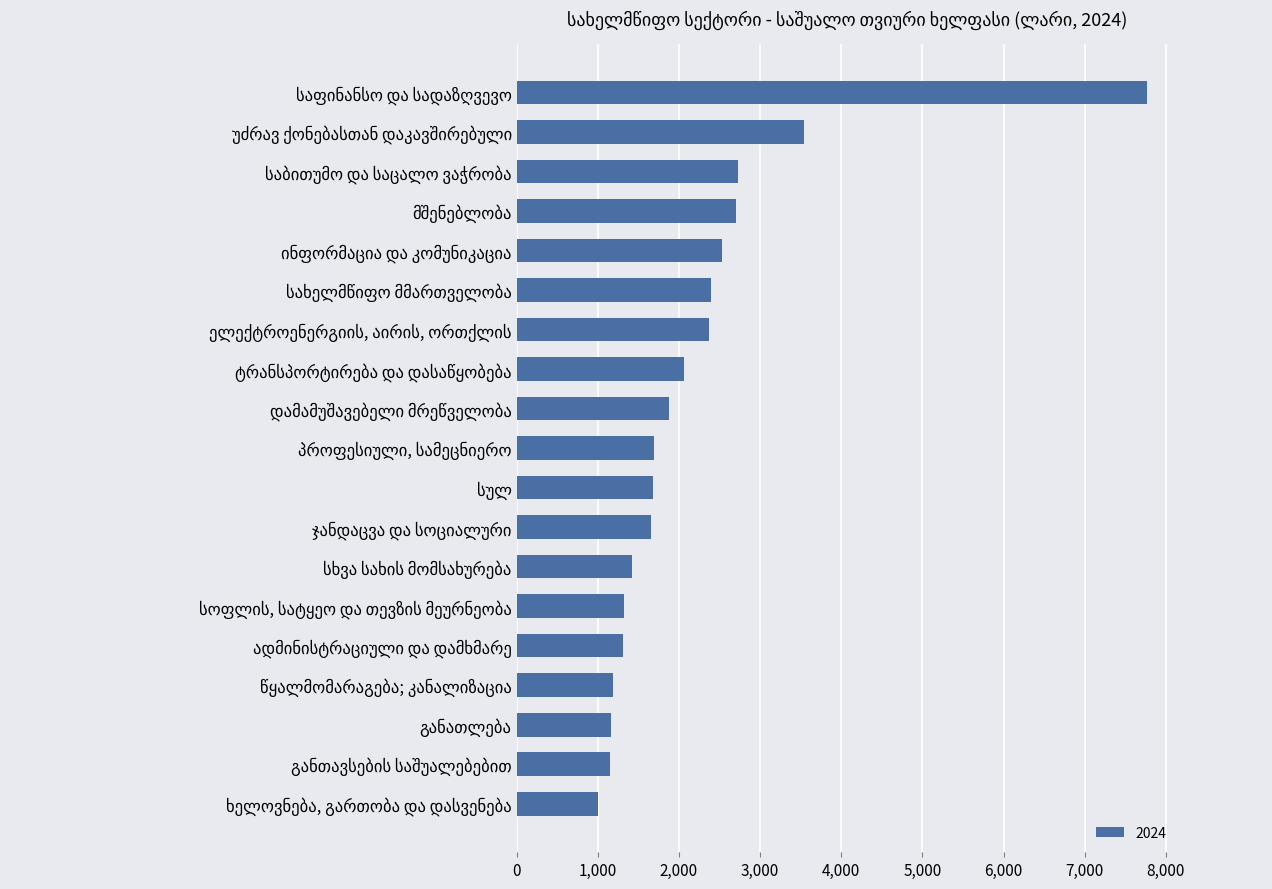

How many bars are there in total?

19